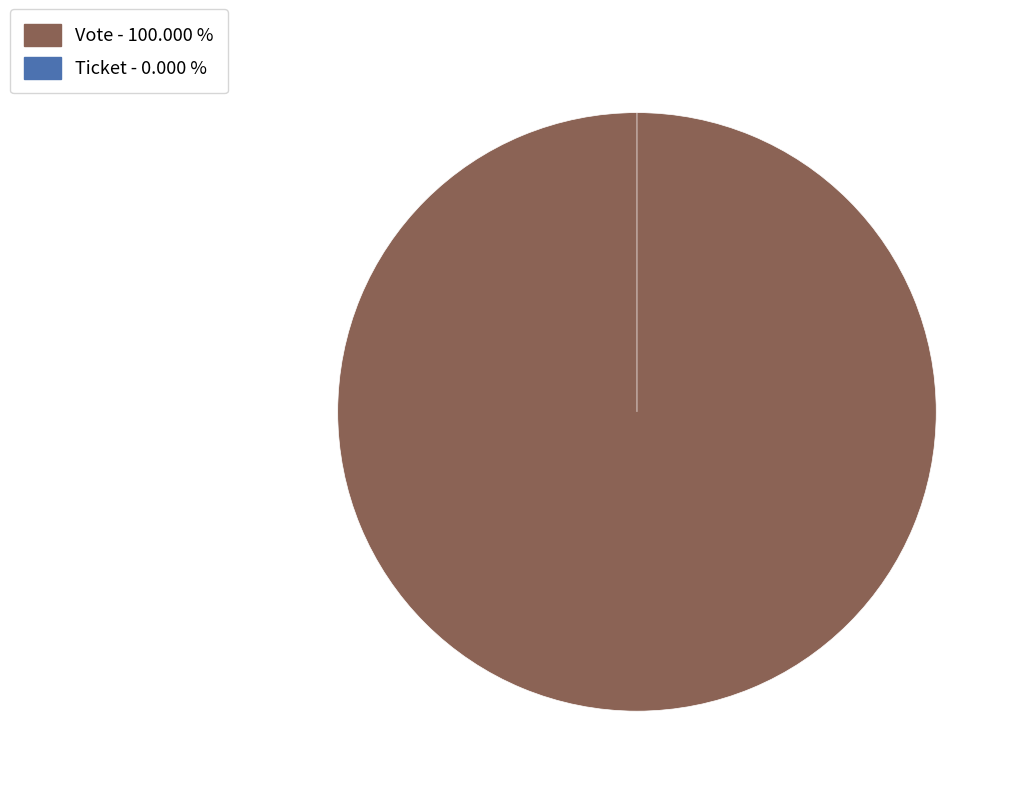

Which category has the smallest portion of the pie?

Ticket